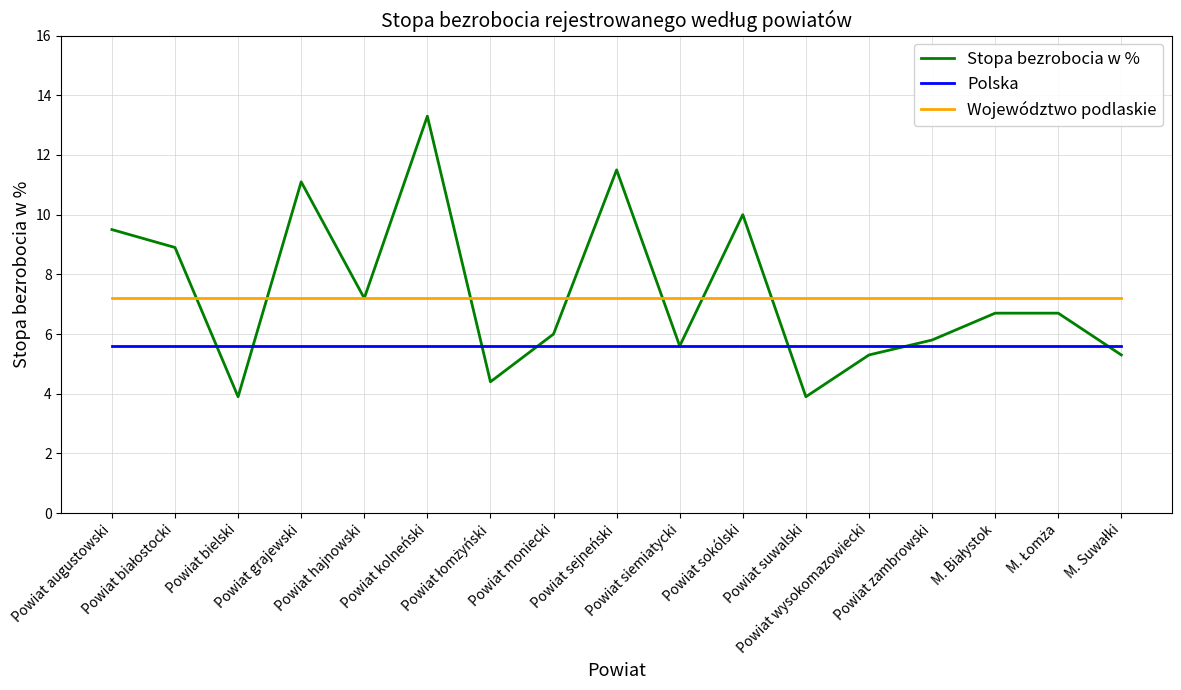

In Stopa bezrobocia w %, how many points are lower than both neighbors (excluding endpoints)?

5